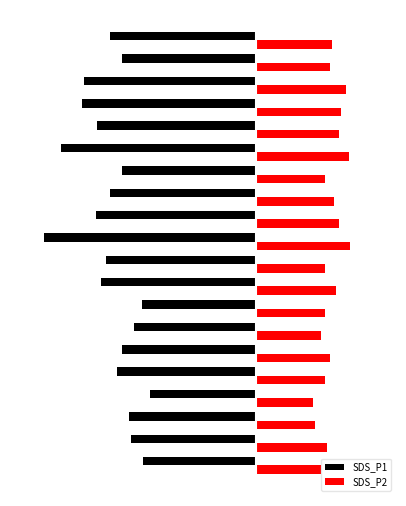

What are all the series names shown in the legend?

SDS_P1, SDS_P2